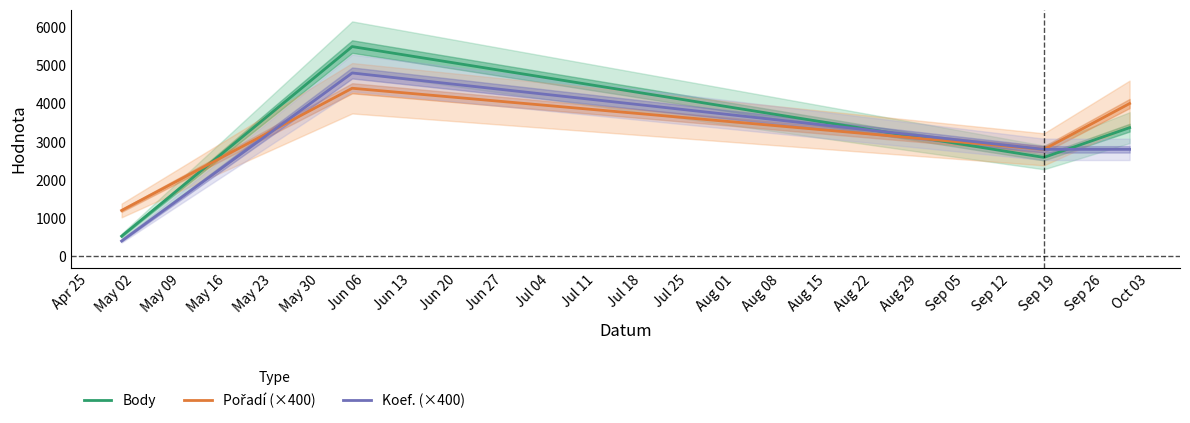

Reading left to right, transcribe all the data shown in this chart.

Body: 527	5491	2589	3368
Pořadí (×400): 1200	4400	2800	4000
Koef. (×400): 400	4800	2800	2800